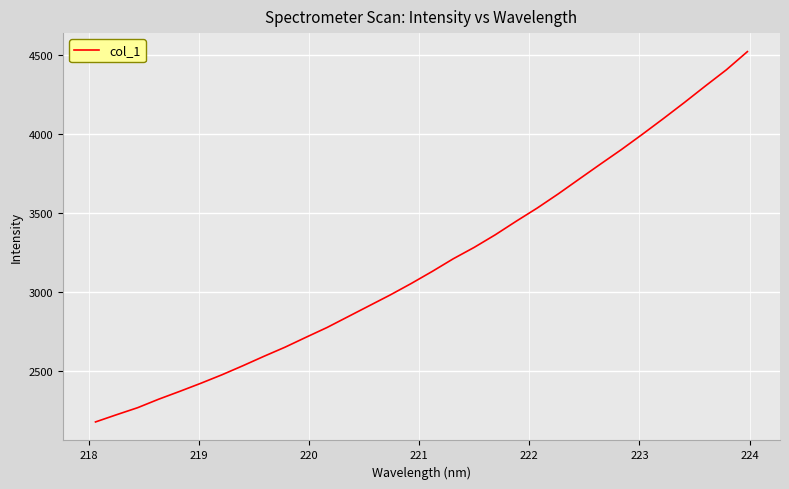

What is the greatest value displayed?

4523.7